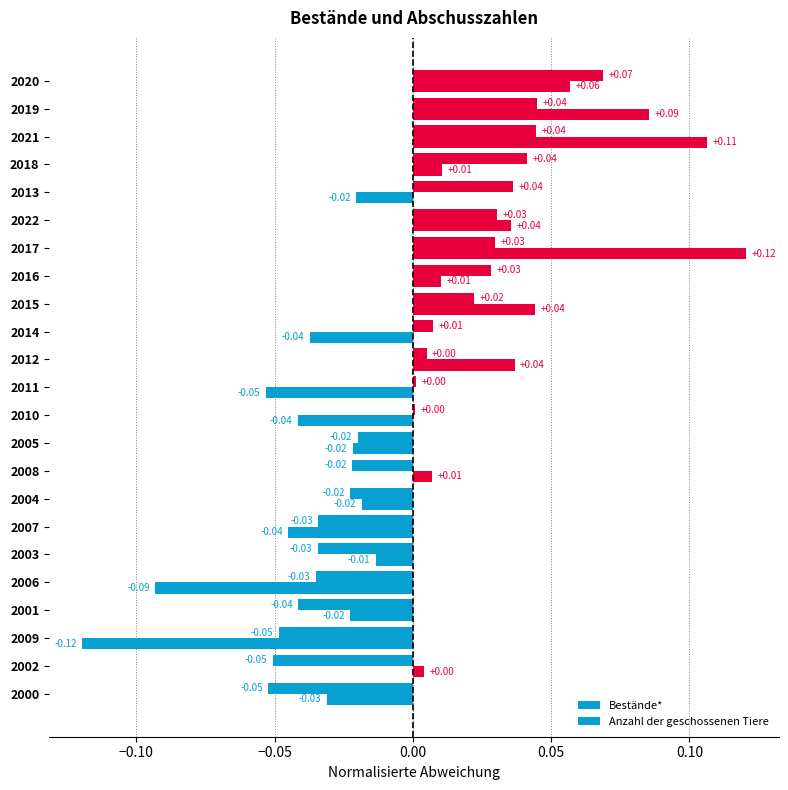

How many categories are shown in the chart?

23